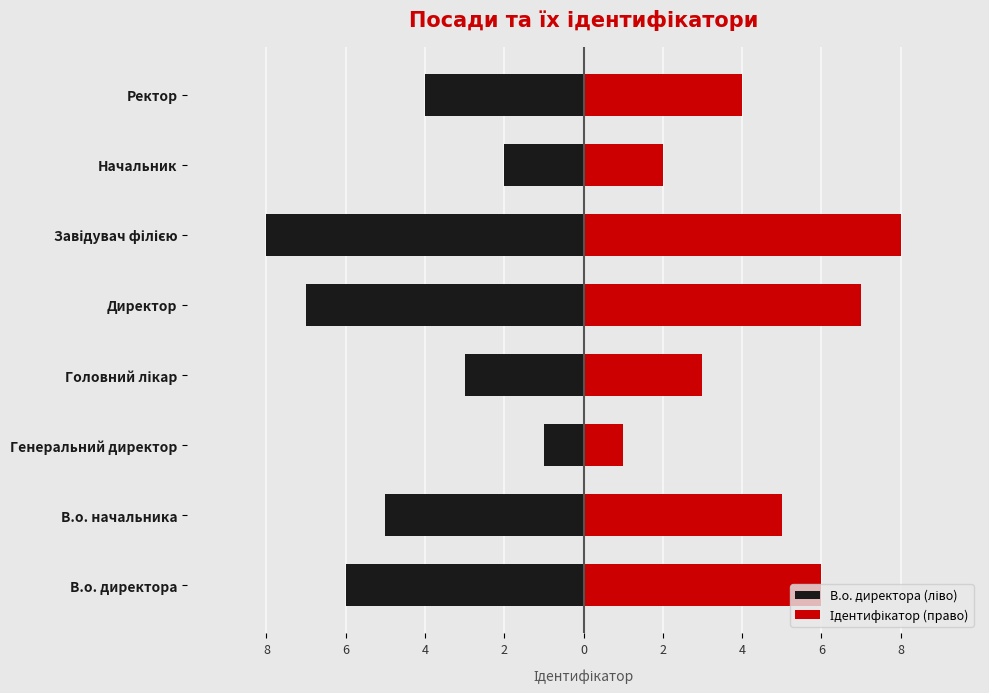

Which series has the largest range (max minus min)?

В.о. директора (ліво)